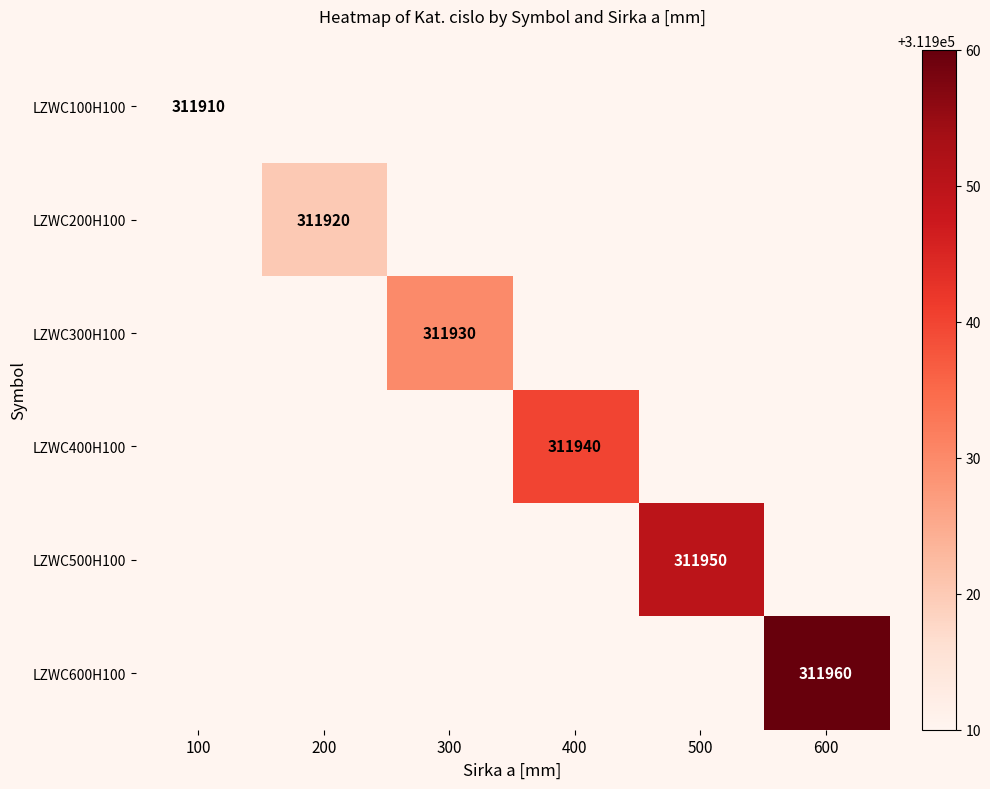

At which category does the chart reach its peak across all series?

600